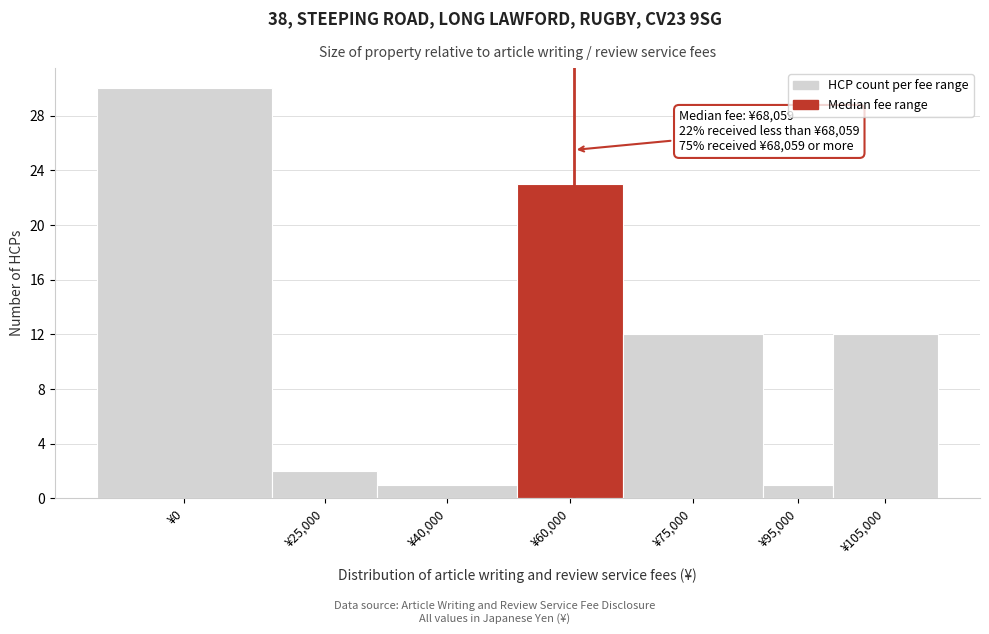

Reading left to right, list all the values displayed in this chart.

¥0=30	¥25,000=2	¥40,000=1	¥60,000=23	¥75,000=12	¥95,000=1	¥105,000=12